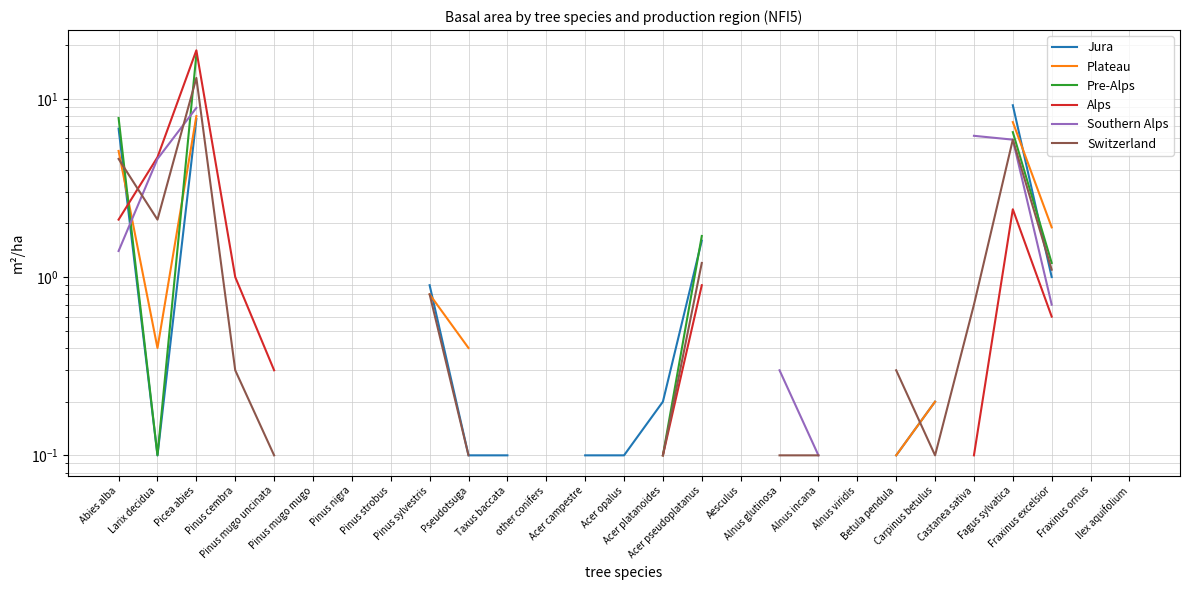

How many interior local valleys does the Jura series have?

1